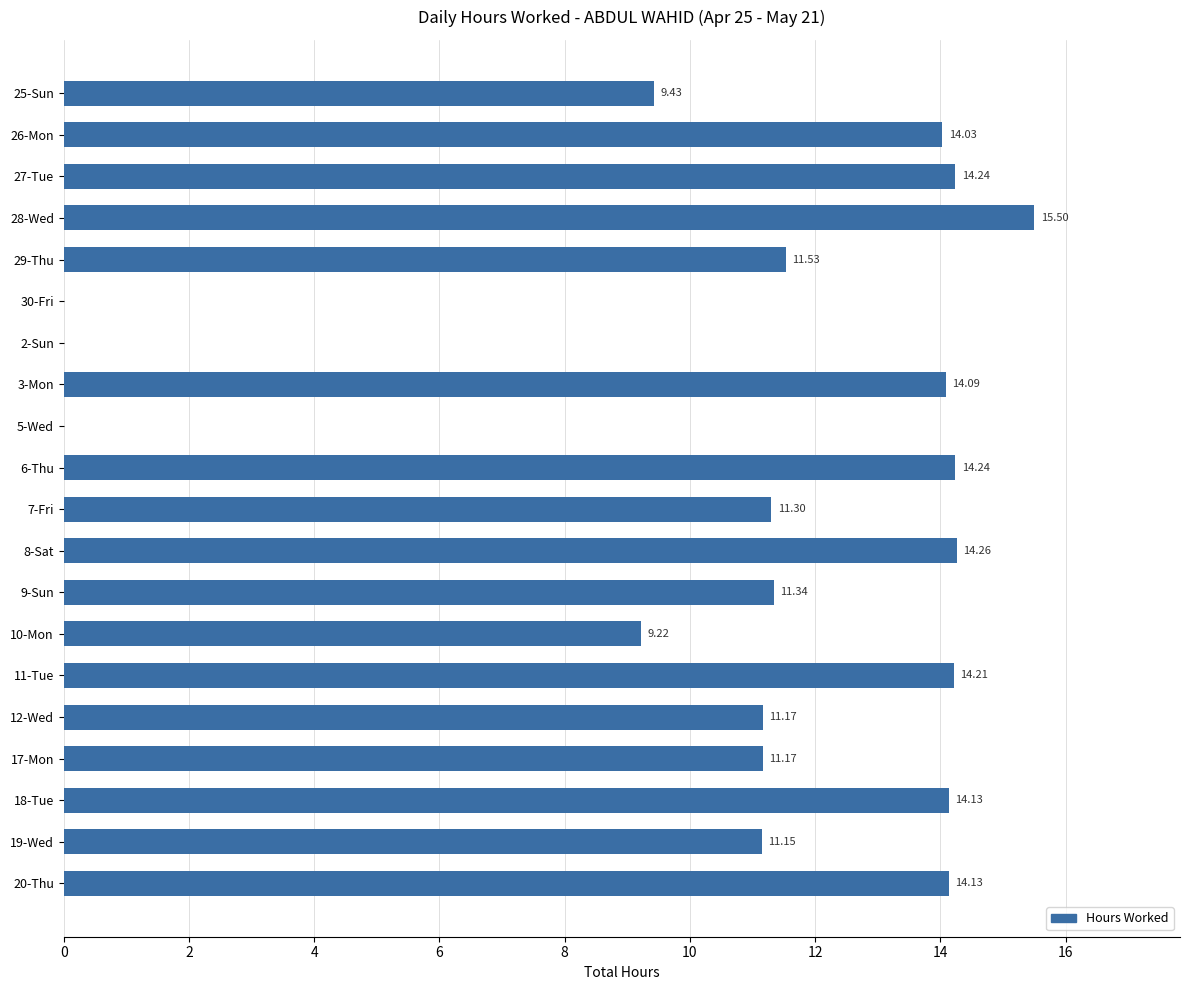

Which has a higher value, 2-Sun or 18-Tue?

18-Tue